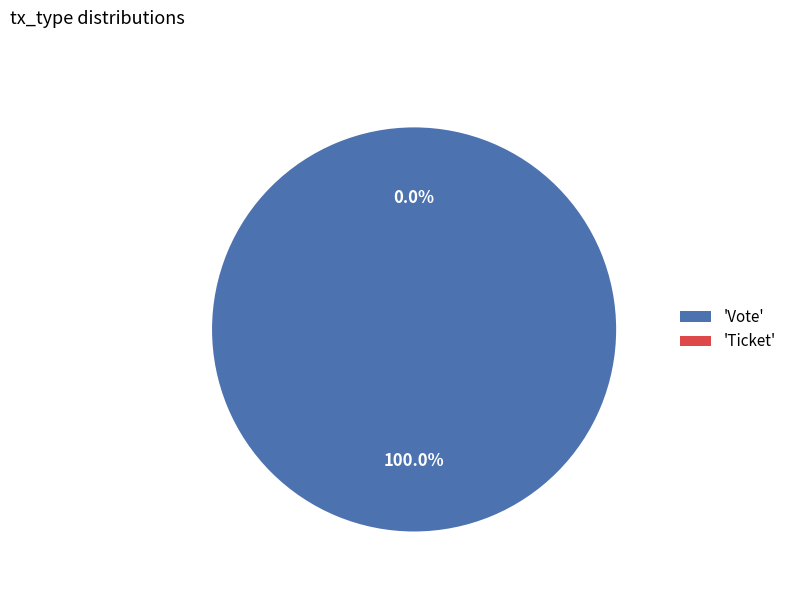

What percentage is the Vote slice, to the nearest percent?

100%